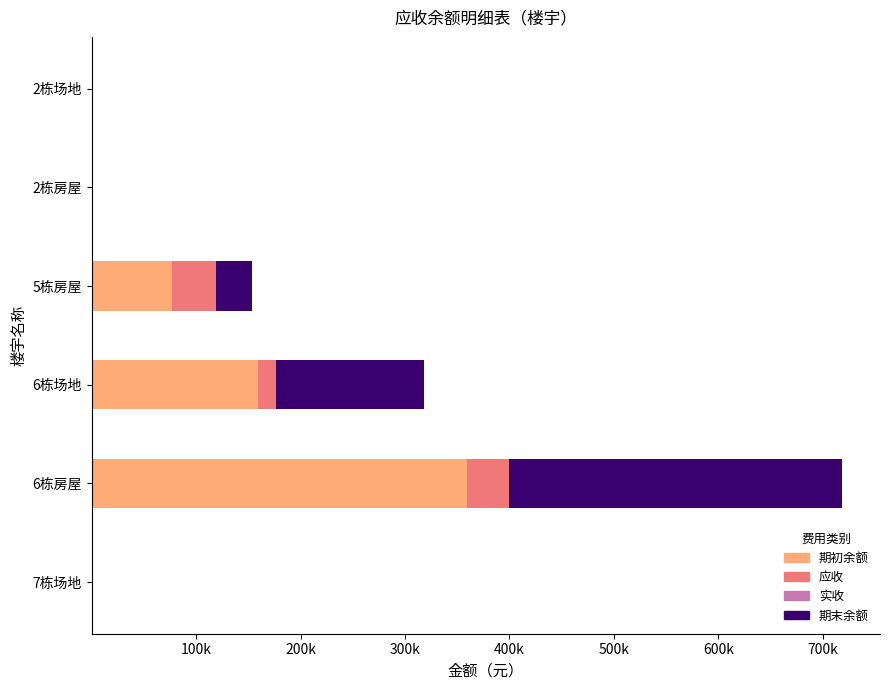

Count the number of categories in the chart.

6